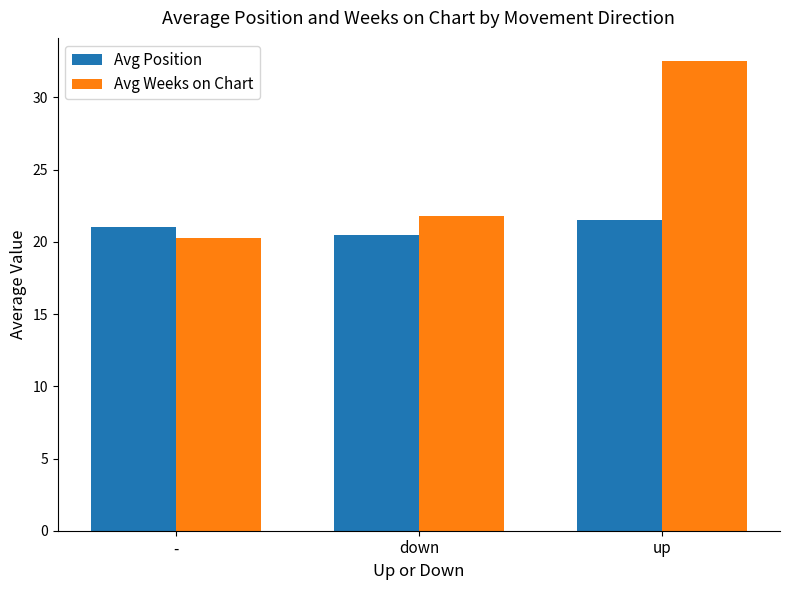

Read the Avg Position value at up.

21.5